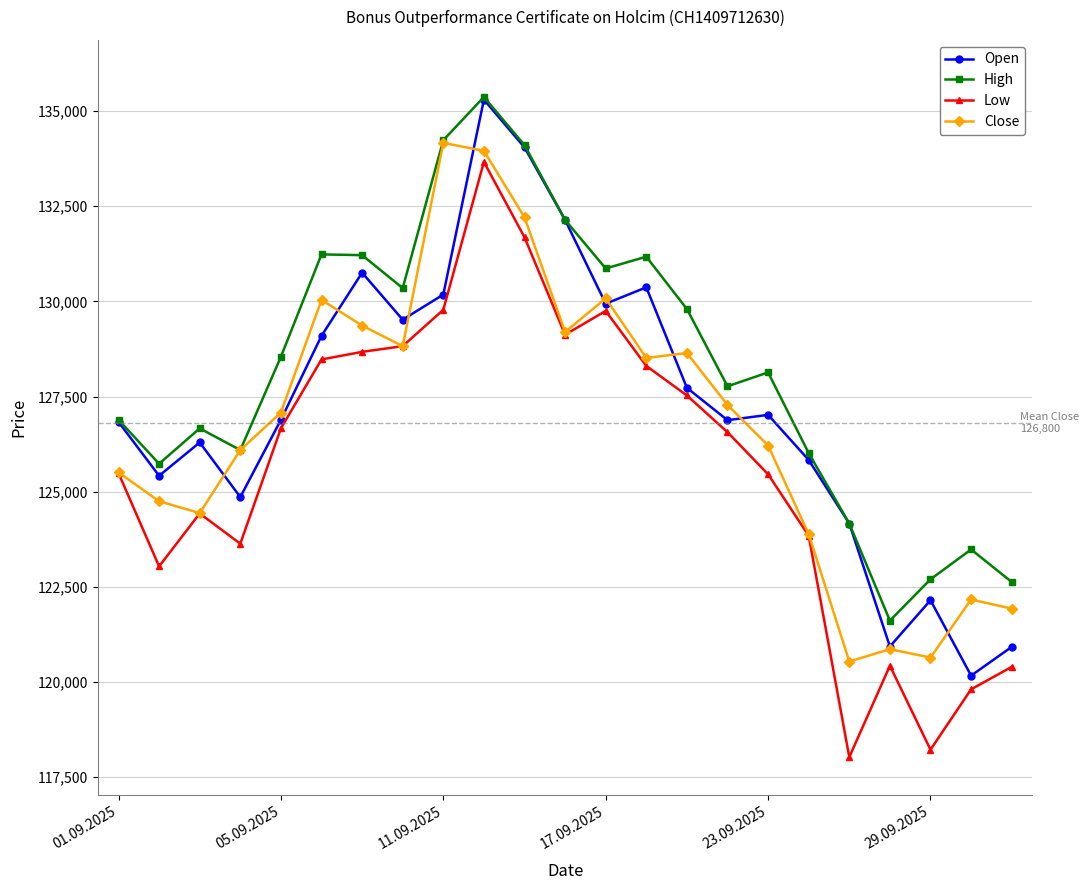

How many distinct data groups are displayed?

4